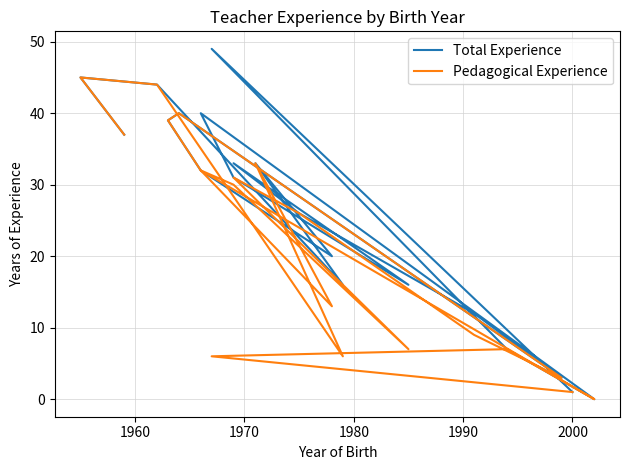

In Total Experience, how many points are lower than both neighbors (excluding endpoints)?

5